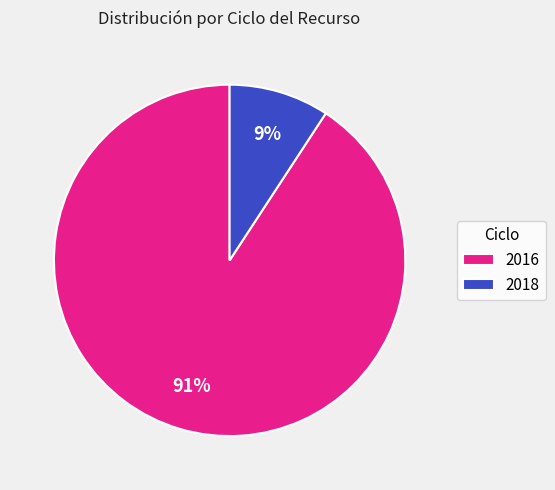

Between 2018 and 2016, which is larger?

2016